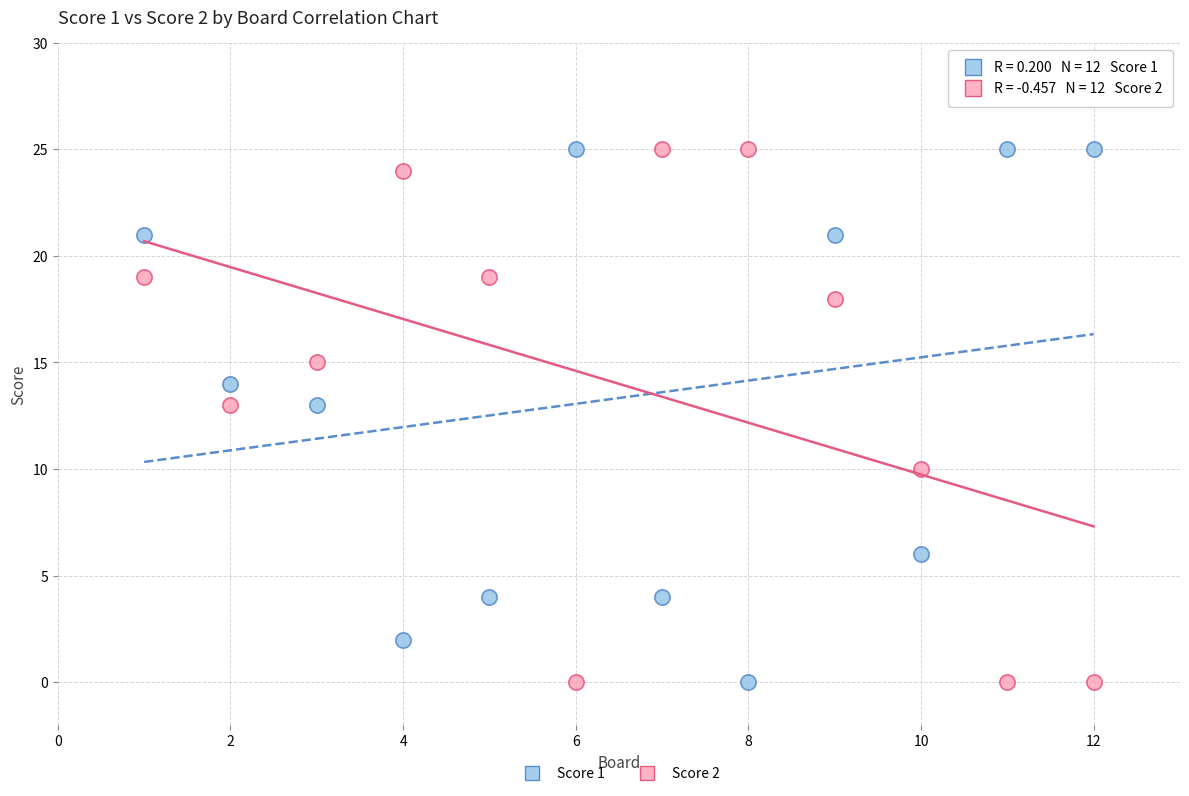

What are all the series names shown in the legend?

Score 1, Score 2